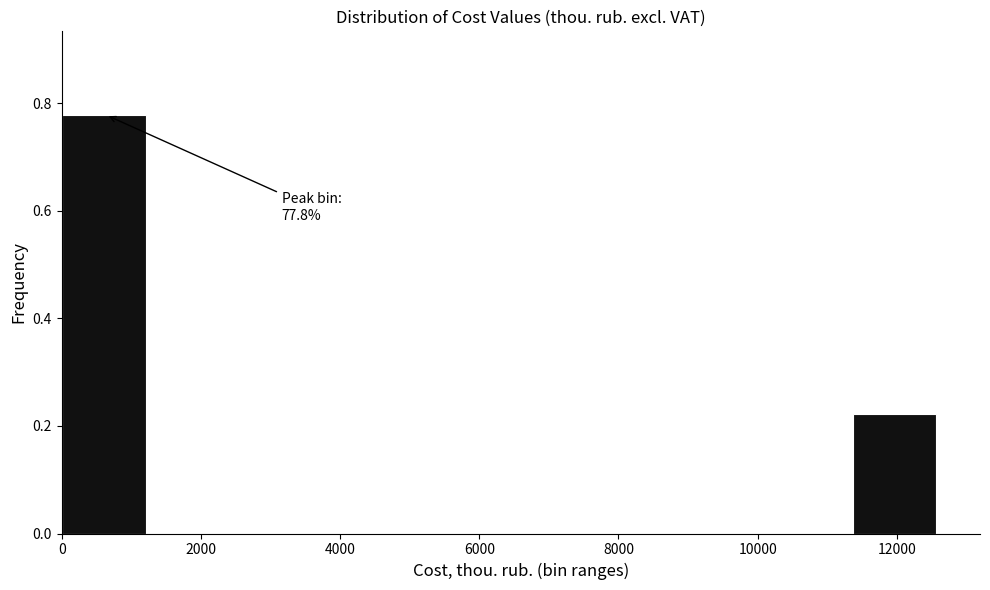

Which range on the x-axis has the tallest bar?

0 to 1200